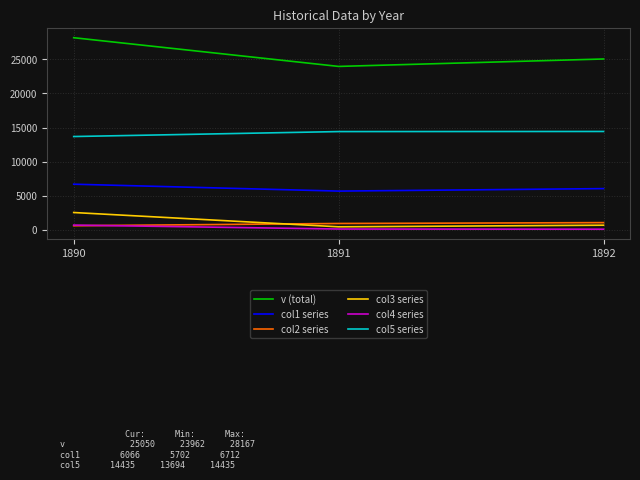

What is the lowest value of the v (total) series?

23962